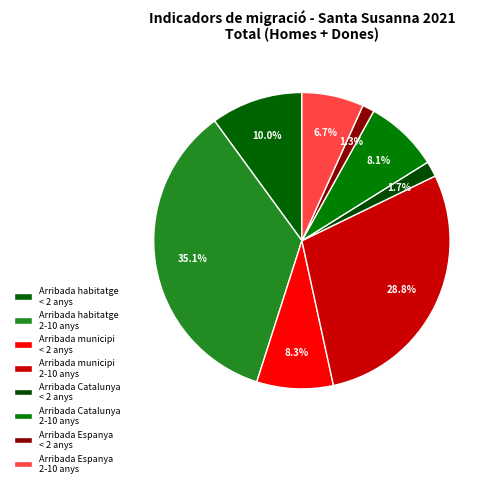

How many segments does this pie chart have?

8